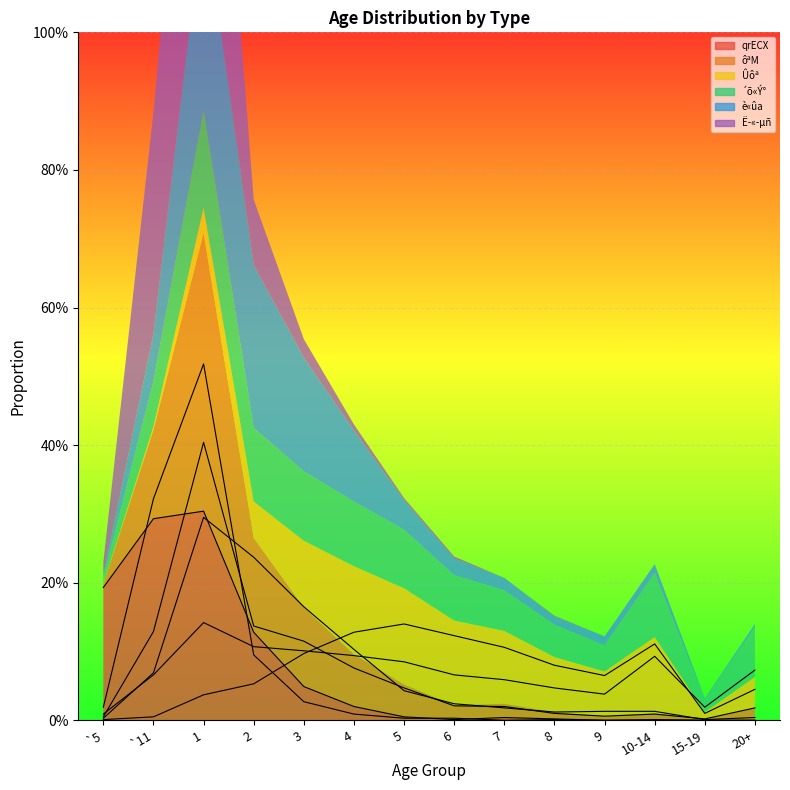

Where is Ë­«­µñ nearest to the value 0?

7